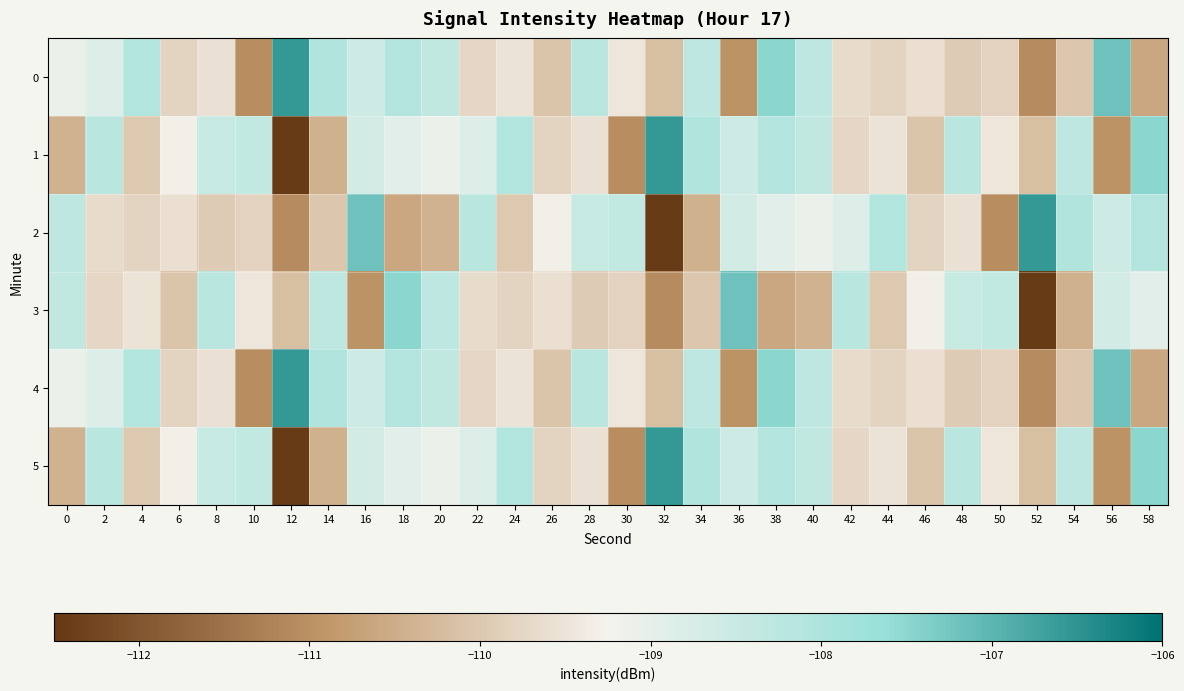

Reading left to right, what are all the values shown in this chart?

0: 0=-109.1	2=-108.8	4=-108.1	6=-109.8	8=-109.6	10=-111.1	12=-106.6	14=-108.0	16=-108.5	18=-108.1	20=-108.3	22=-109.8	24=-109.5	26=-110.1	28=-108.2	30=-109.5	32=-110.2	34=-108.3	36=-111.0	38=-107.5	40=-108.3	42=-109.7	44=-109.8	46=-109.6	48=-109.9	50=-109.8	52=-111.1	54=-110.0	56=-107.2	58=-110.6
1: 0=-110.4	2=-108.2	4=-110.0	6=-109.3	8=-108.4	10=-108.3	12=-112.4	14=-110.4	16=-108.7	18=-108.9	20=-109.1	22=-108.8	24=-108.1	26=-109.8	28=-109.6	30=-111.1	32=-106.6	34=-108.0	36=-108.5	38=-108.1	40=-108.3	42=-109.8	44=-109.5	46=-110.1	48=-108.2	50=-109.5	52=-110.2	54=-108.3	56=-111.0	58=-107.5
2: 0=-108.3	2=-109.7	4=-109.8	6=-109.6	8=-109.9	10=-109.8	12=-111.1	14=-110.0	16=-107.2	18=-110.6	20=-110.4	22=-108.2	24=-110.0	26=-109.3	28=-108.4	30=-108.3	32=-112.4	34=-110.4	36=-108.7	38=-108.9	40=-109.1	42=-108.8	44=-108.1	46=-109.8	48=-109.6	50=-111.1	52=-106.6	54=-108.0	56=-108.5	58=-108.1
3: 0=-108.3	2=-109.8	4=-109.5	6=-110.1	8=-108.2	10=-109.5	12=-110.2	14=-108.3	16=-111.0	18=-107.5	20=-108.3	22=-109.7	24=-109.8	26=-109.6	28=-109.9	30=-109.8	32=-111.1	34=-110.0	36=-107.2	38=-110.6	40=-110.4	42=-108.2	44=-110.0	46=-109.3	48=-108.4	50=-108.3	52=-112.4	54=-110.4	56=-108.7	58=-108.9
4: 0=-109.1	2=-108.8	4=-108.1	6=-109.8	8=-109.6	10=-111.1	12=-106.6	14=-108.0	16=-108.5	18=-108.1	20=-108.3	22=-109.8	24=-109.5	26=-110.1	28=-108.2	30=-109.5	32=-110.2	34=-108.3	36=-111.0	38=-107.5	40=-108.3	42=-109.7	44=-109.8	46=-109.6	48=-109.9	50=-109.8	52=-111.1	54=-110.0	56=-107.2	58=-110.6
5: 0=-110.4	2=-108.2	4=-110.0	6=-109.3	8=-108.4	10=-108.3	12=-112.4	14=-110.4	16=-108.7	18=-108.9	20=-109.1	22=-108.8	24=-108.1	26=-109.8	28=-109.6	30=-111.1	32=-106.6	34=-108.0	36=-108.5	38=-108.1	40=-108.3	42=-109.8	44=-109.5	46=-110.1	48=-108.2	50=-109.5	52=-110.2	54=-108.3	56=-111.0	58=-107.5